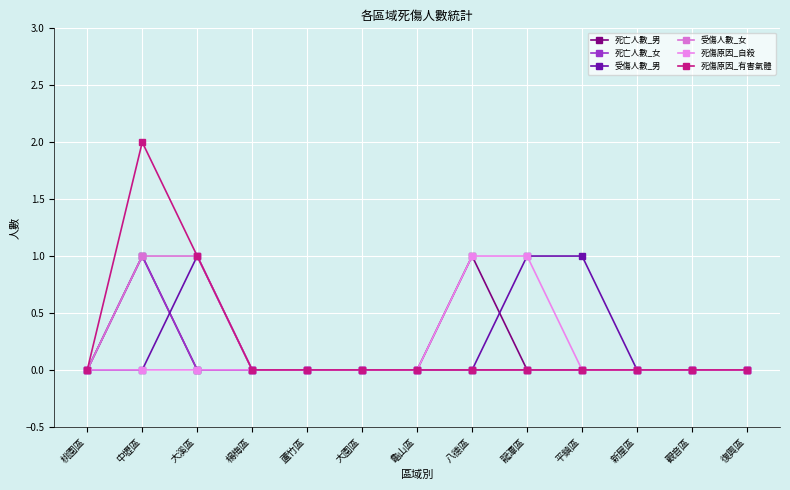

Does the chart have visible grid lines?

Yes